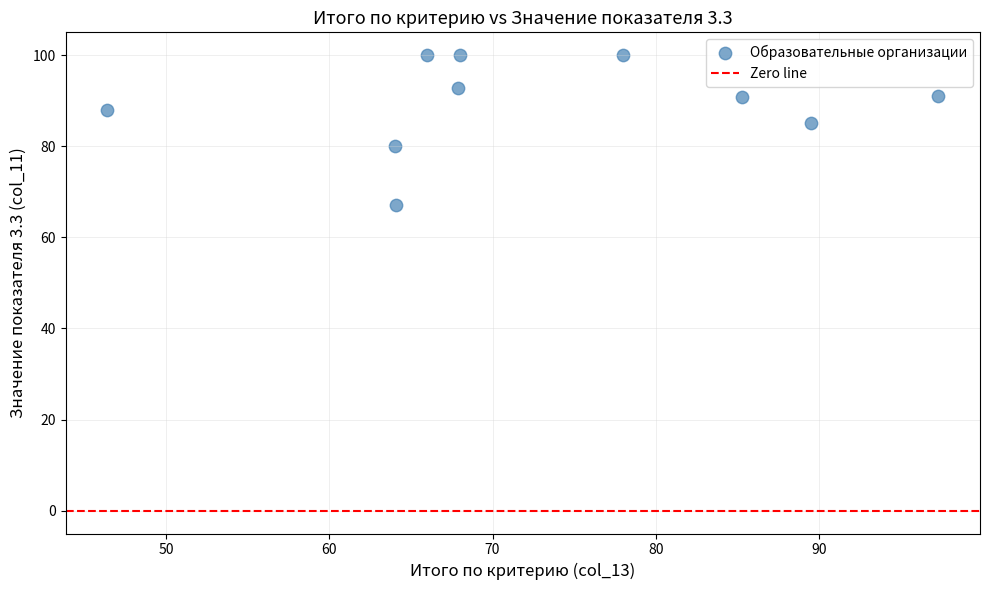

What is the range of X values (max minus min)?

50.9